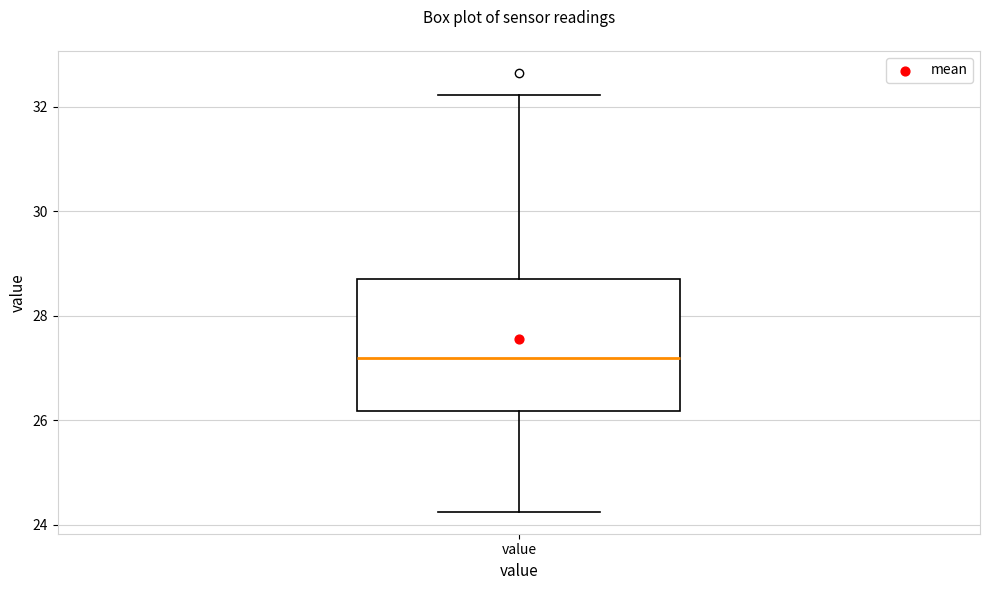

Where does the upper whisker of the box for value end on the y-axis? The values are not printed on the chart, so give them approximately, as read against the axis.

32.2